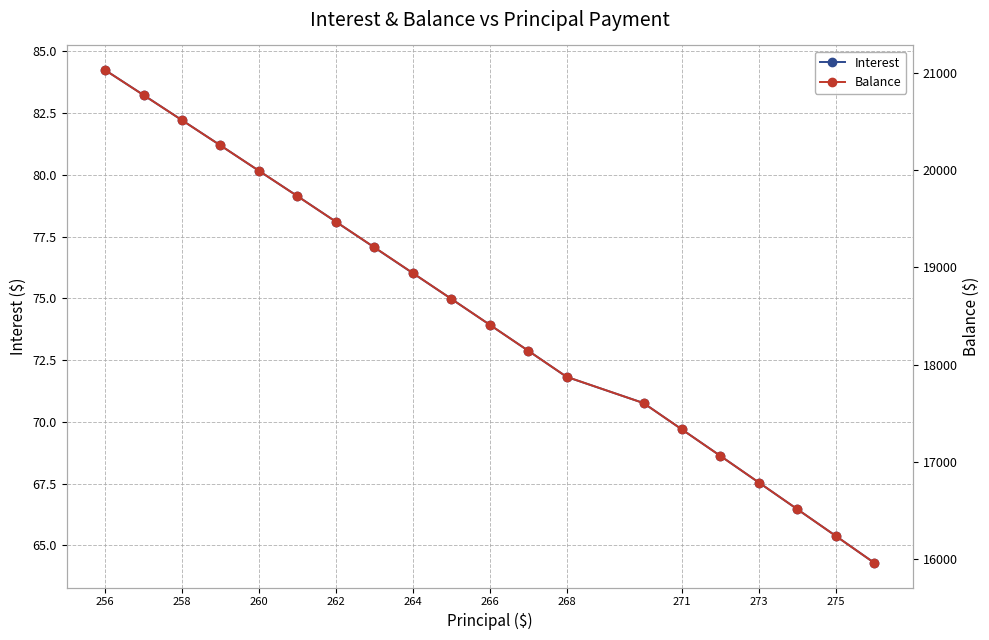

At which category is the sum across all series the highest?

256